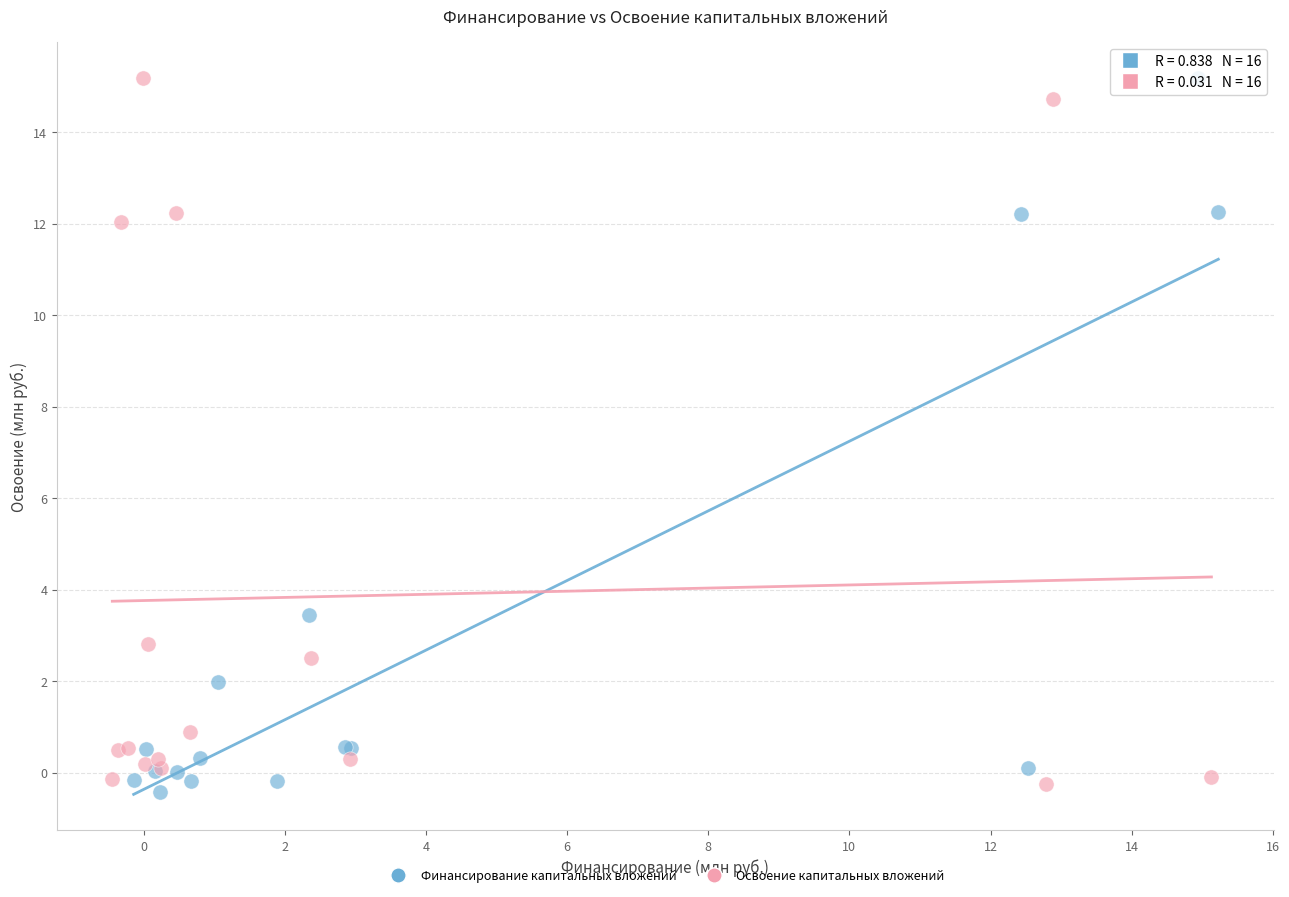

What are all the series names shown in the legend?

Финансирование капитальных вложений, Освоение капитальных вложений